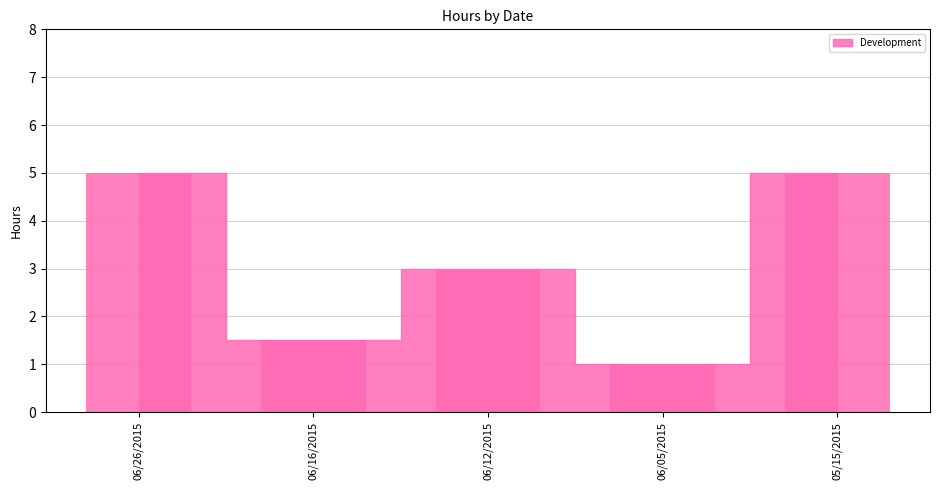

What is the difference between the second highest and minimum values?

4.0